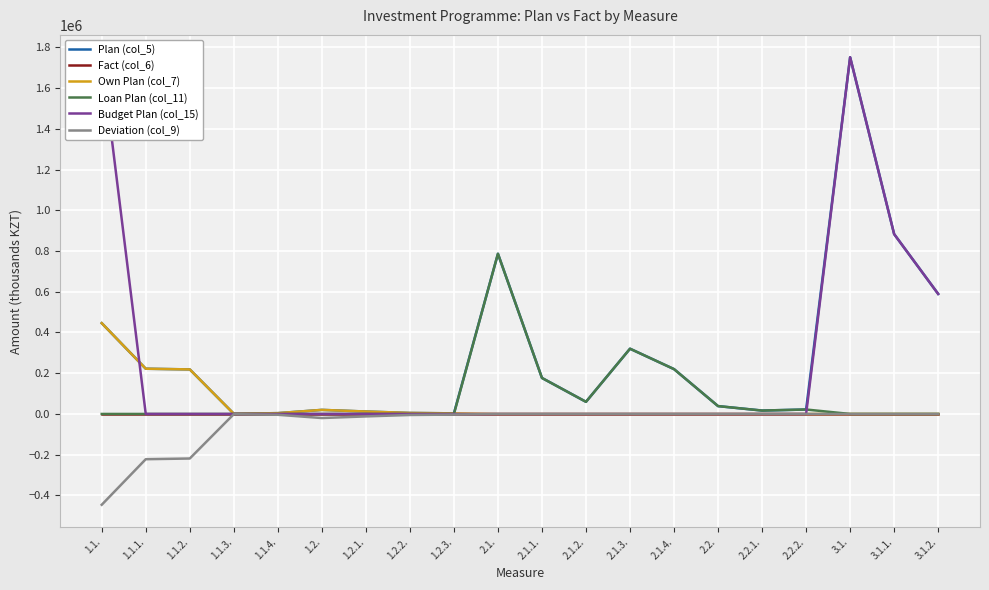

List the series in order of their peak value, highest first.

Plan (col_5), Budget Plan (col_15), Loan Plan (col_11), Own Plan (col_7), Fact (col_6), Deviation (col_9)